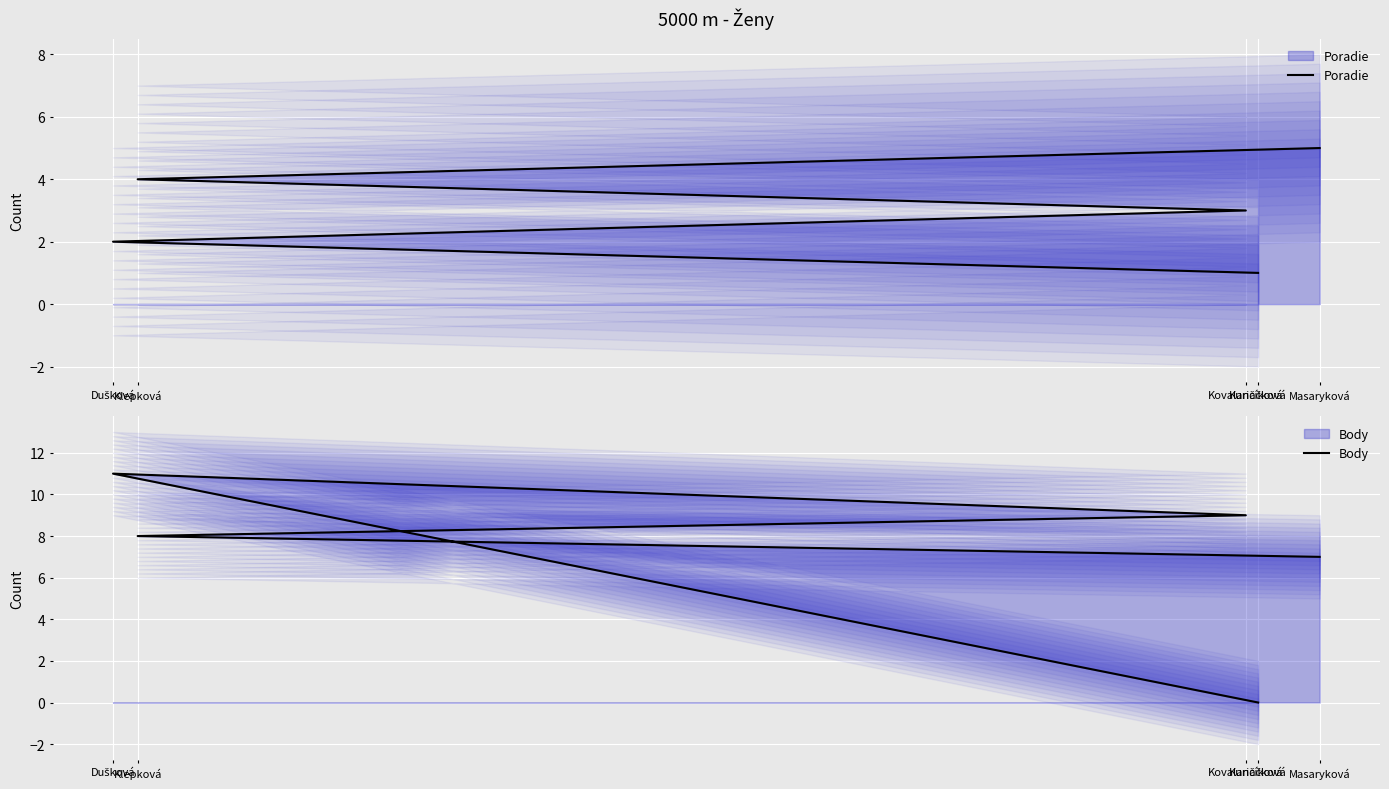

Which label corresponds to the smallest value in the chart?

Kuriačková